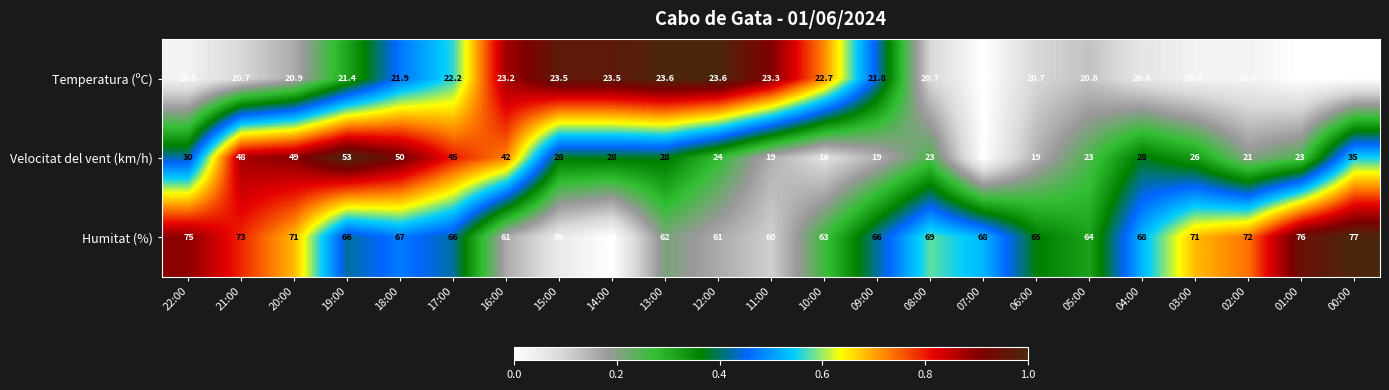

The Humitat (%) series shows 17.3 at 06:00. True or false?

False